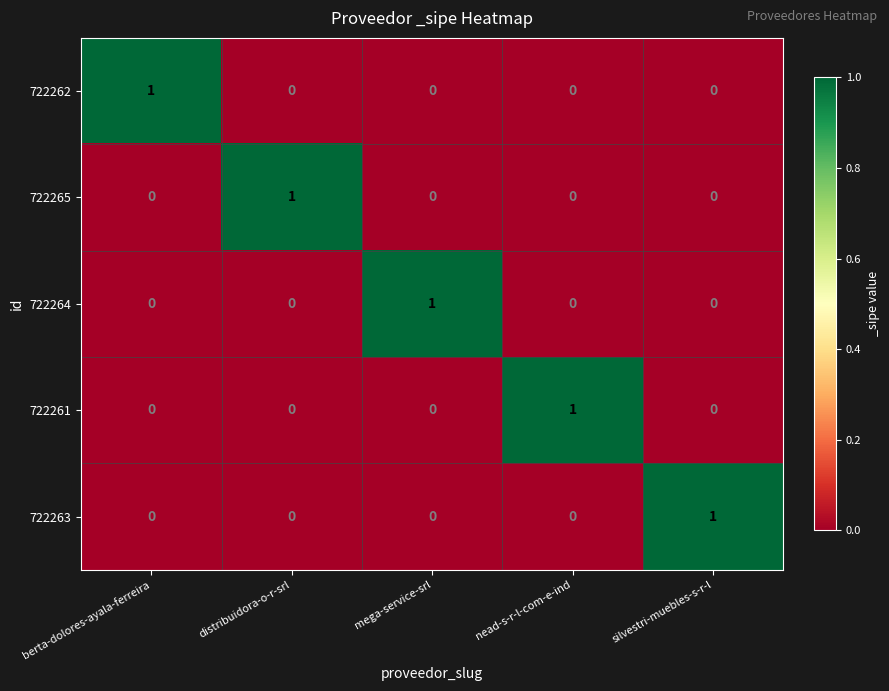

At how many categories does at least one series exceed 0?

5